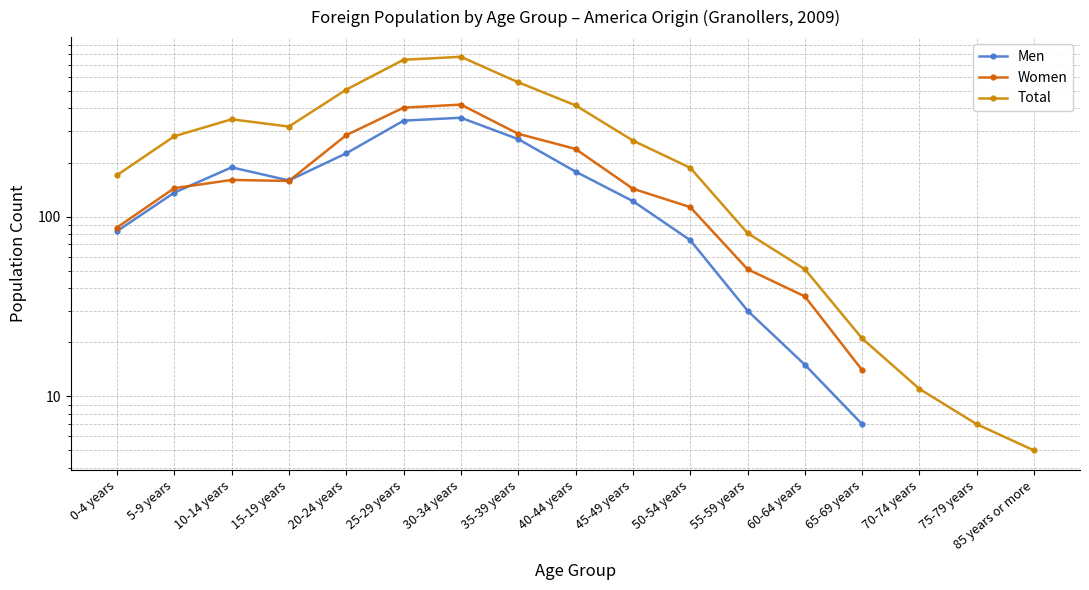

Which category has the highest value across all series?

30-34 years